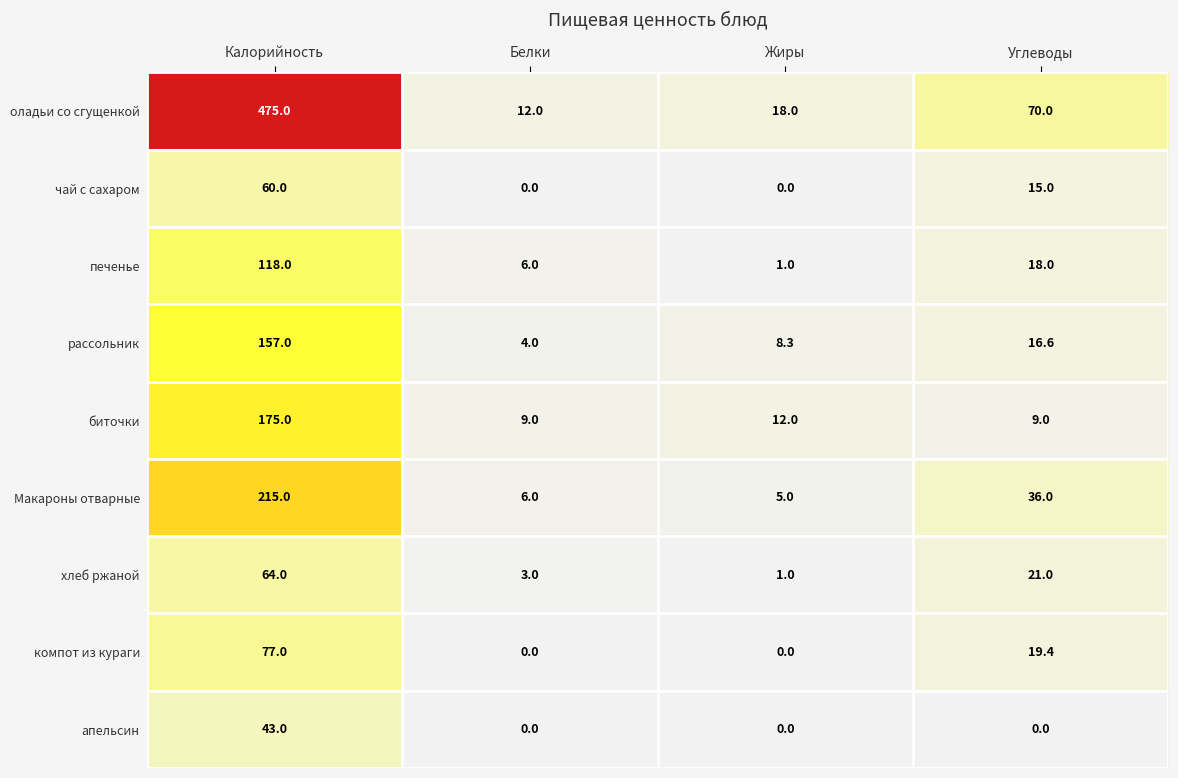

Rank the series by their maximum value, from lowest to highest.

апельсин, чай с сахаром, хлеб ржаной, компот из кураги, печенье, рассольник, биточки, Макароны отварные, оладьи со сгущенкой